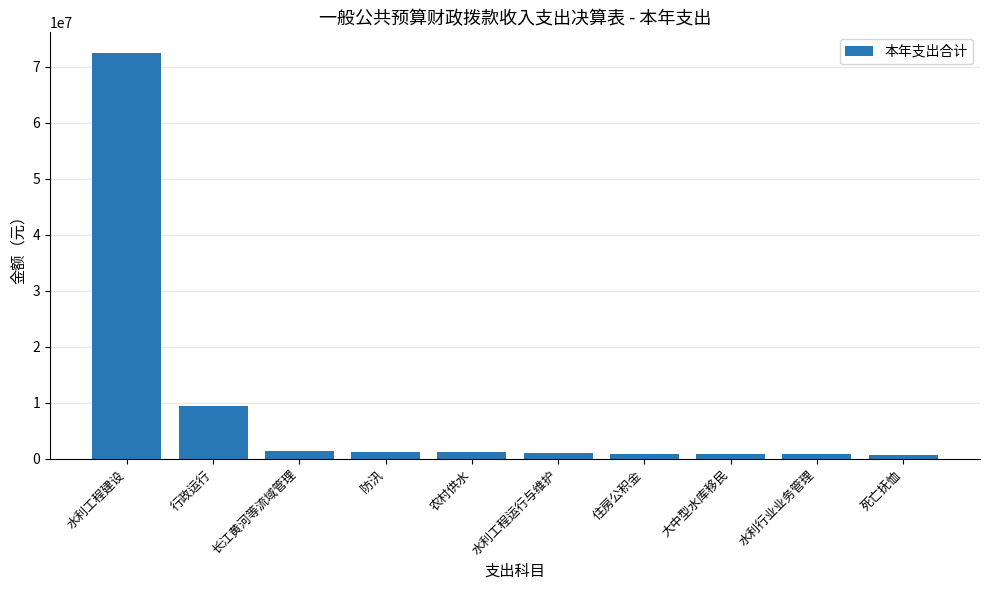

Where is the data nearest to the value 36635534?

行政运行